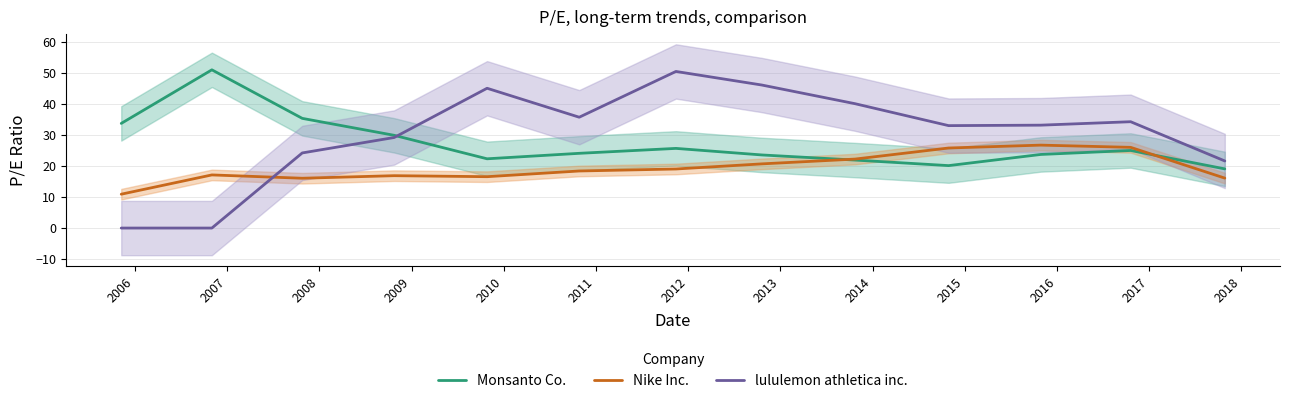

True or false: lululemon athletica inc. and Nike Inc. intersect in this chart.

True